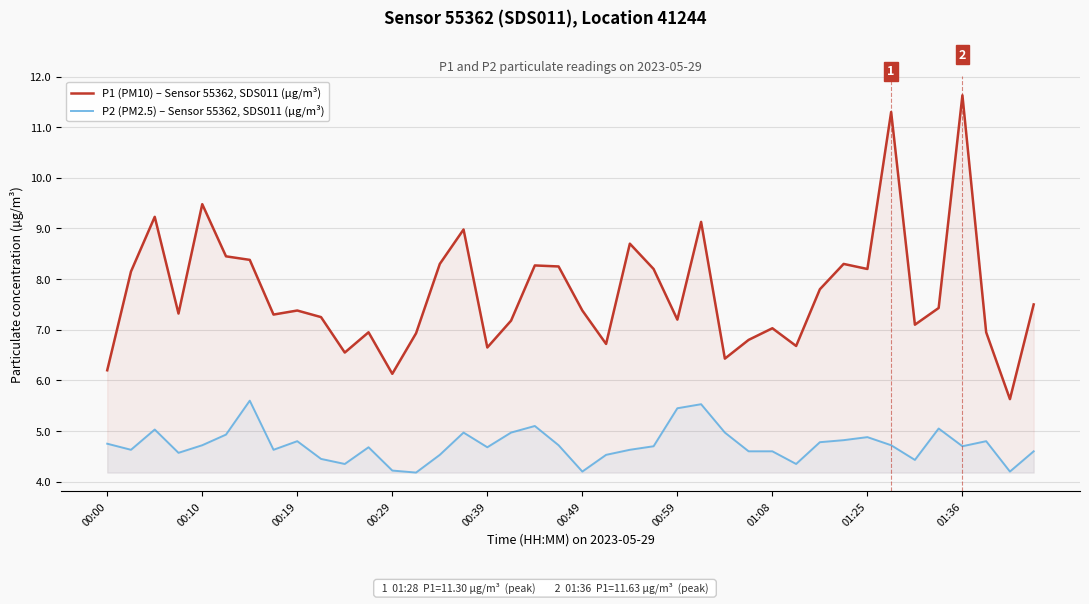

List the series in order of their peak value, highest first.

P1 (PM10) – Sensor 55362, SDS011 (µg/m³), P2 (PM2.5) – Sensor 55362, SDS011 (µg/m³)